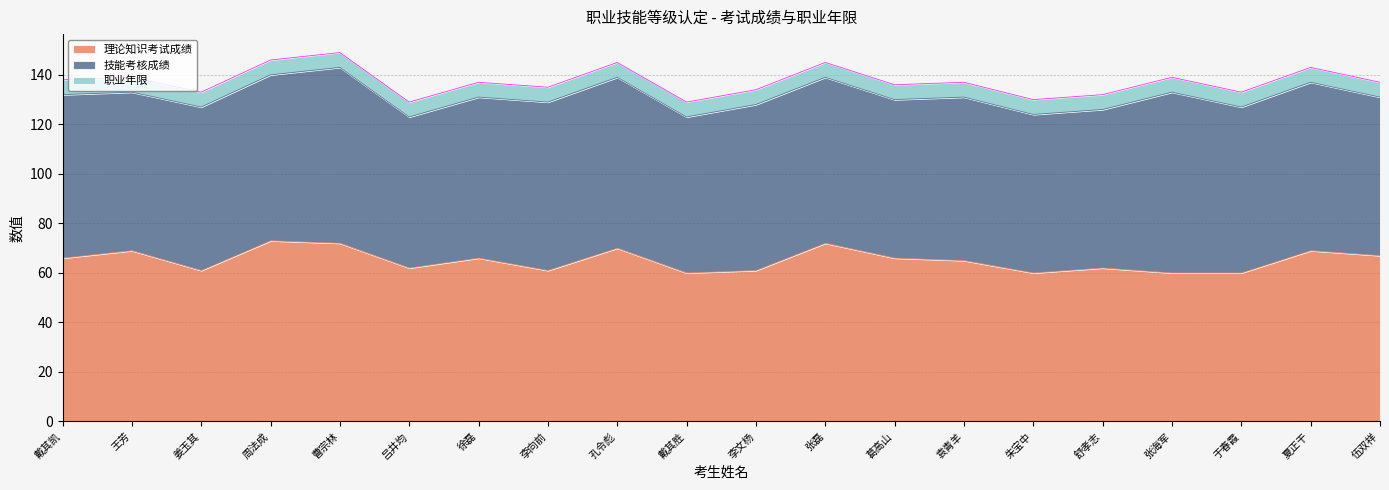

What is the label of the 4th point from the right?

张海军